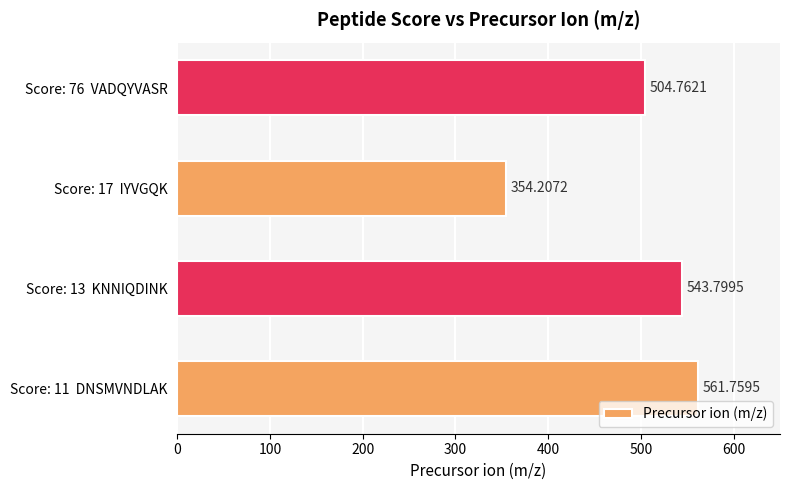

What is the ratio of the value at Score: 76  VADQYVASR to the value at Score: 17  IYVGQK?

1.4